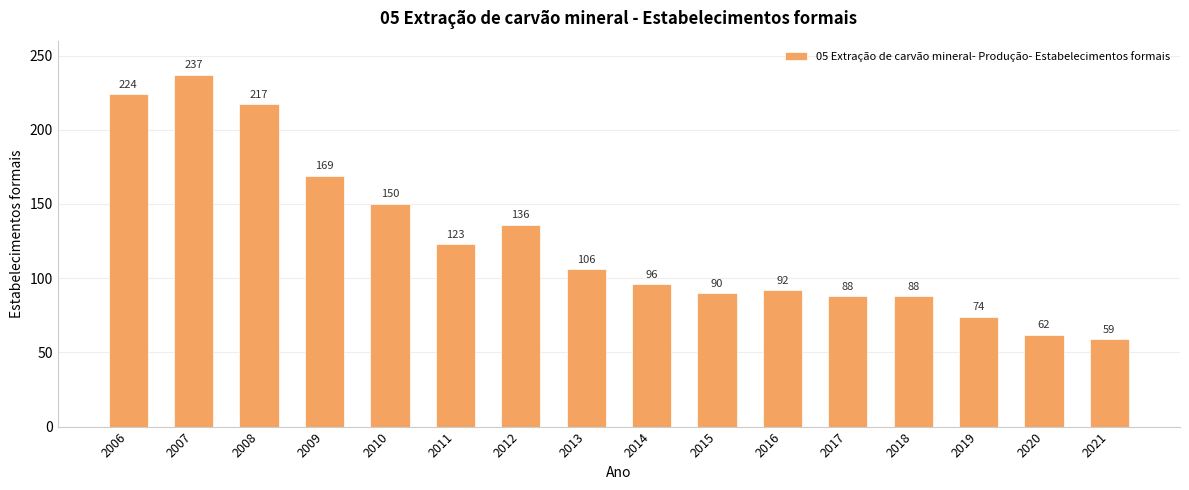

Which has a higher value, 2021 or 2008?

2008